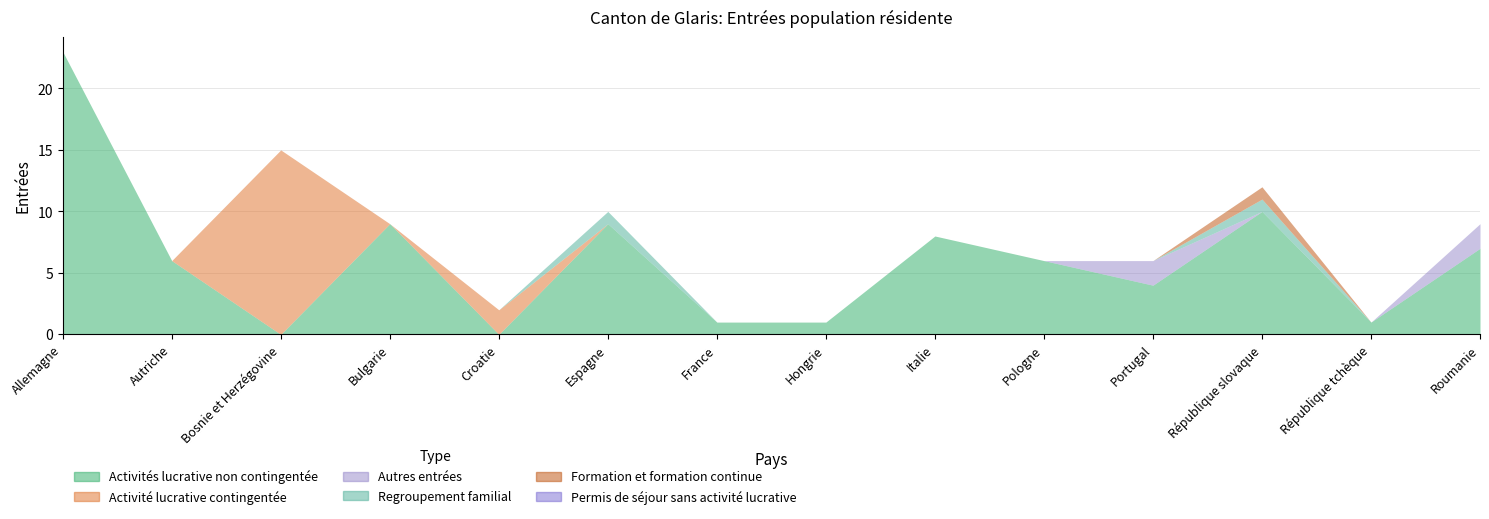

True or false: Permis de séjour sans activité lucrative has more than 2 points higher than both neighbors.

False